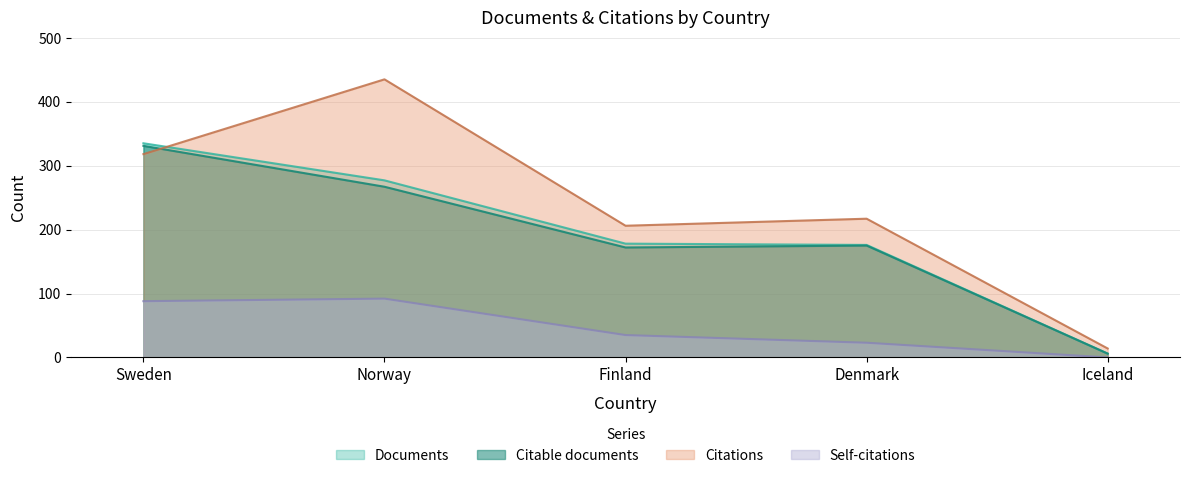

What is the maximum value shown in the chart?

435